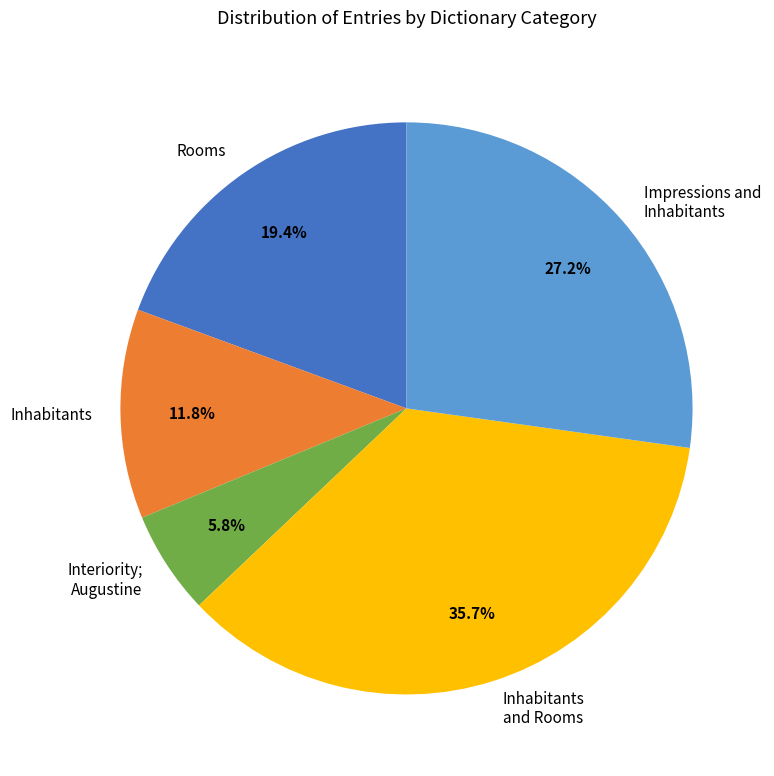

To the nearest percent, what is the average slice percentage?

20%